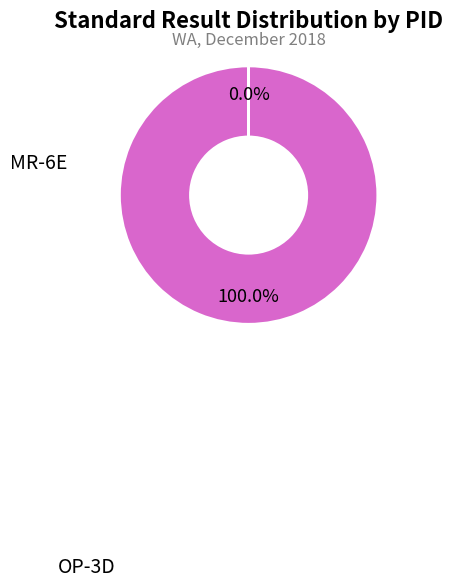

Combined, what portion of the pie is OP-3D and MR-6E?

100.0%